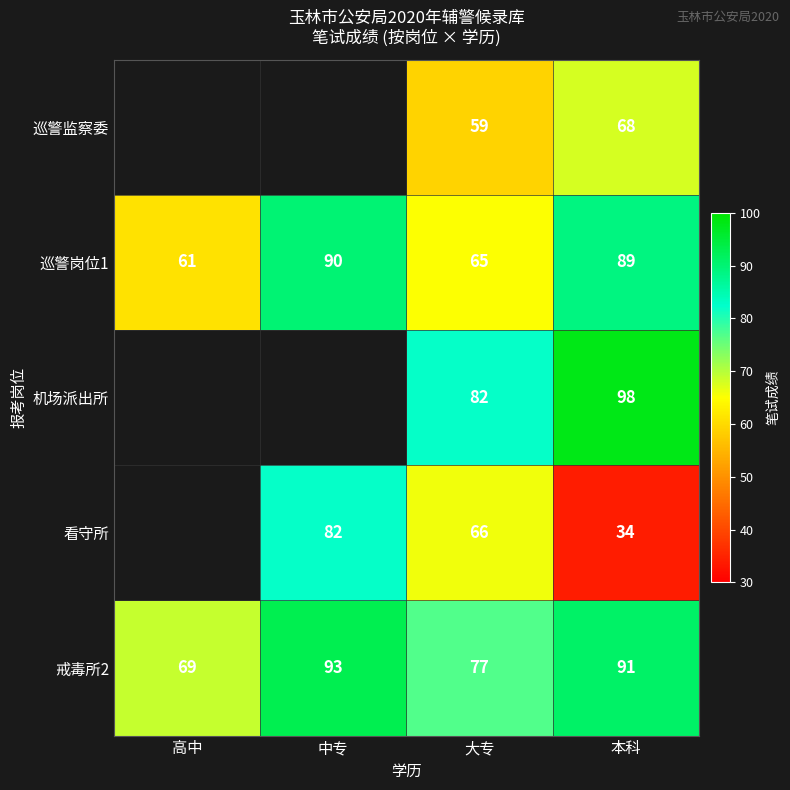

What is the difference between the highest and lowest values at 大专?

23